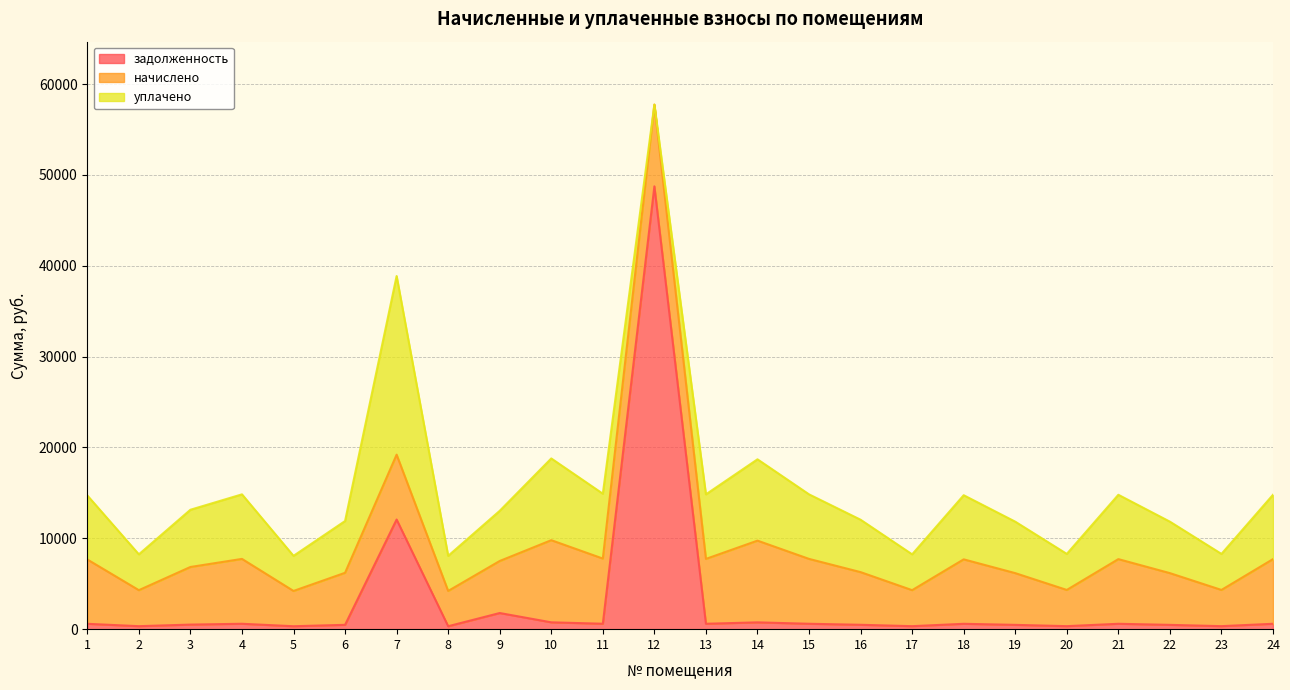

How many interior local valleys does the начислено series have?

8